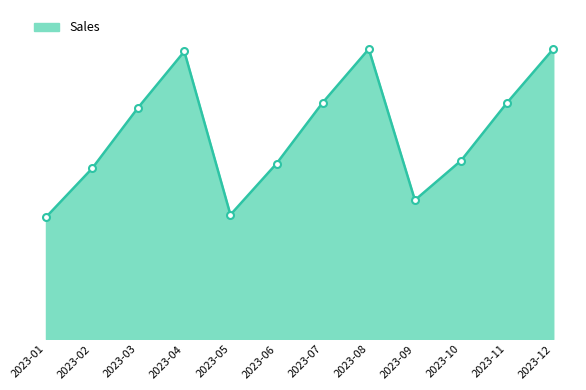

Is this an area chart (filled region under the line)?

Yes